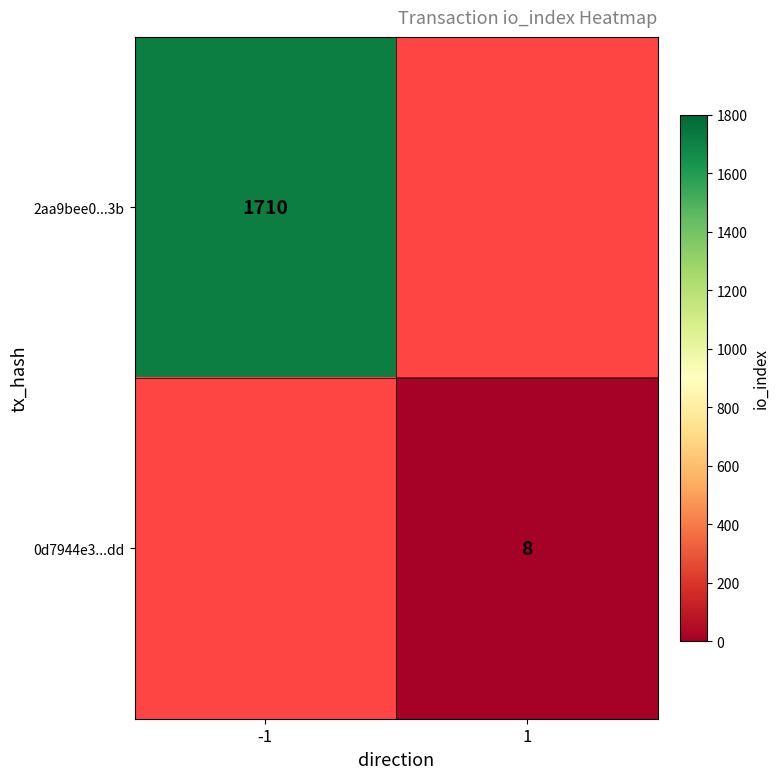

The 2aa9bee0...3b series shows 1710 at -1. True or false?

True